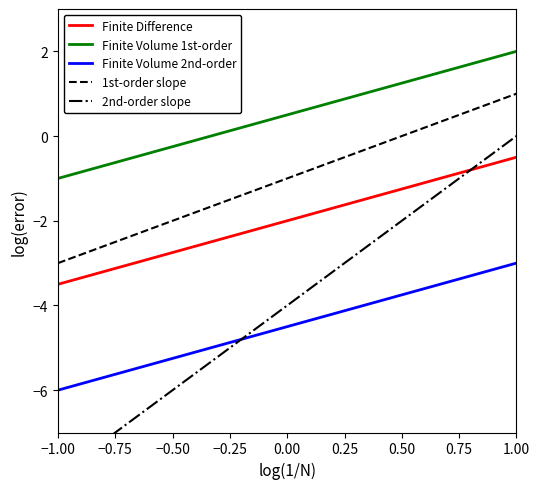

At which label does Finite Volume 1st-order reach its peak?

1.00